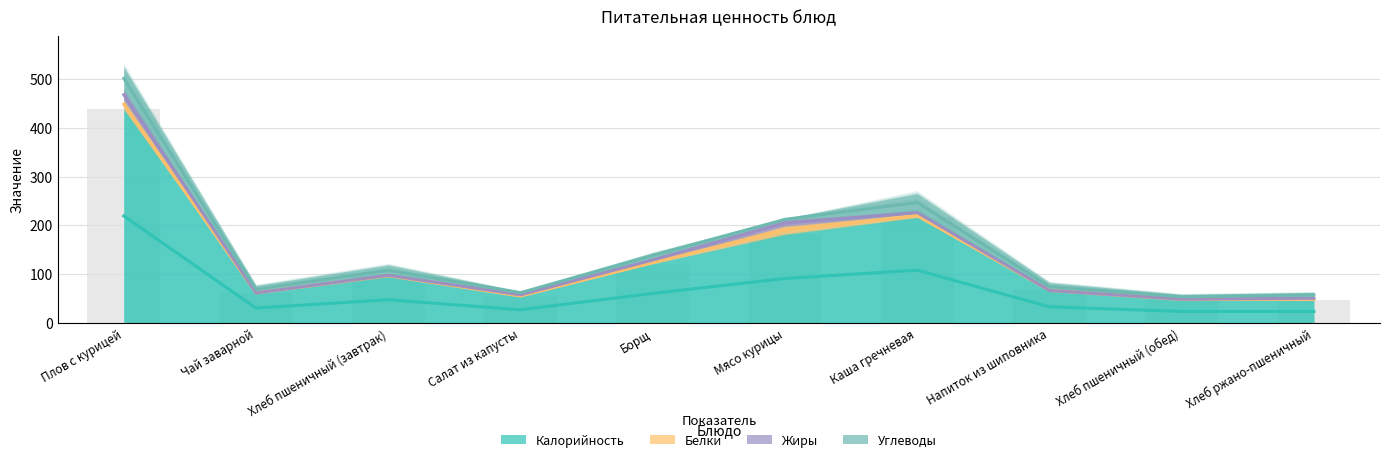

What value does the Калорийность series have at Плов с курицей?

439